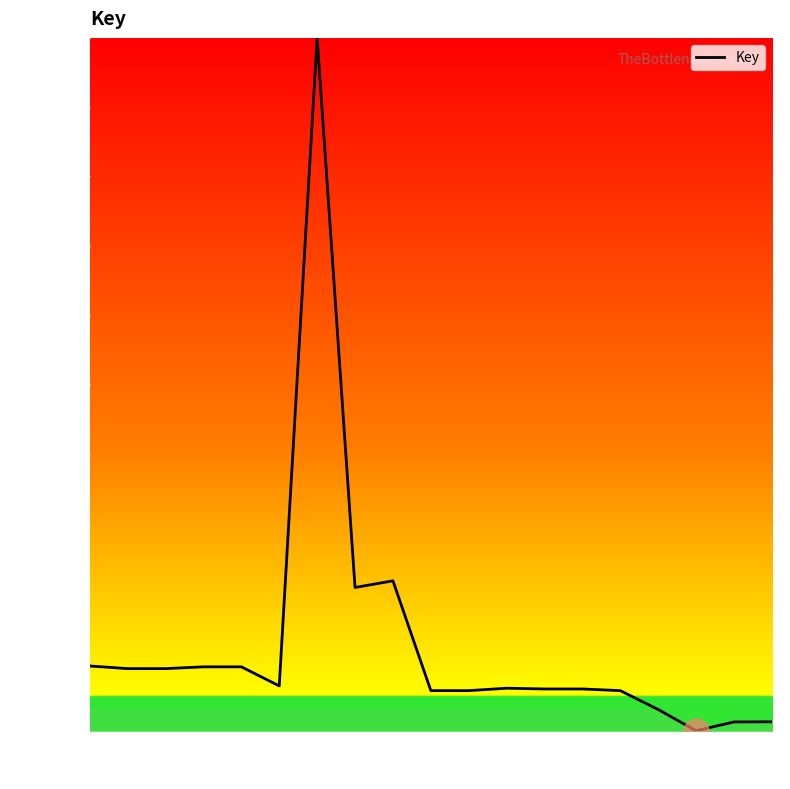

What is the change in value from 2 to 11?

-3.2